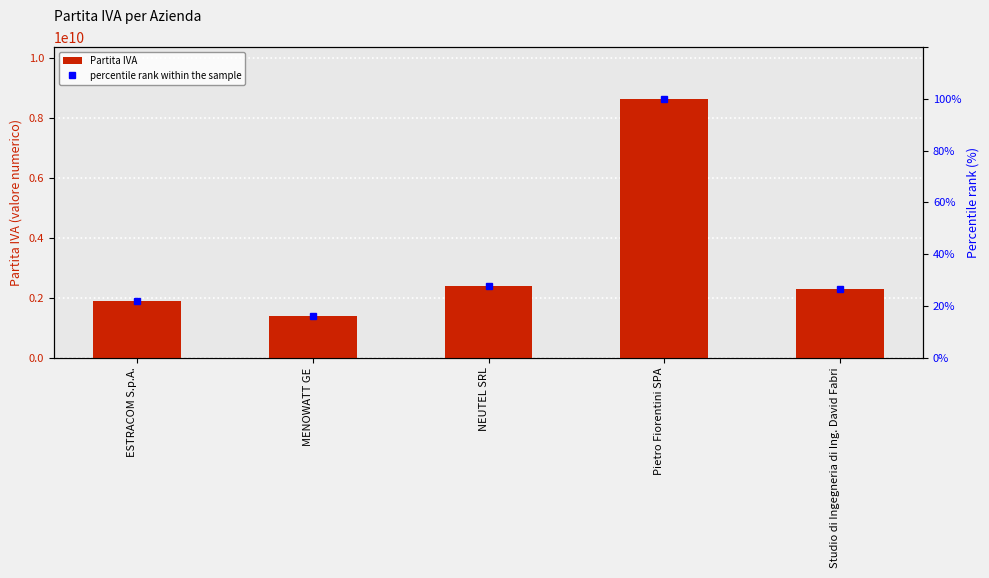

Between MENOWATT GE and Pietro Fiorentini SPA, which series saw the biggest shift?

Partita IVA